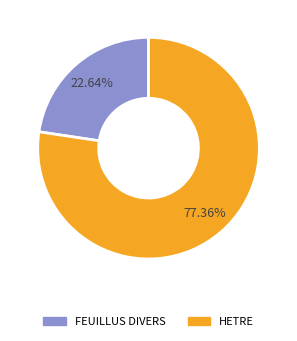

Is it true that FEUILLUS DIVERS is 23% of the pie?

True